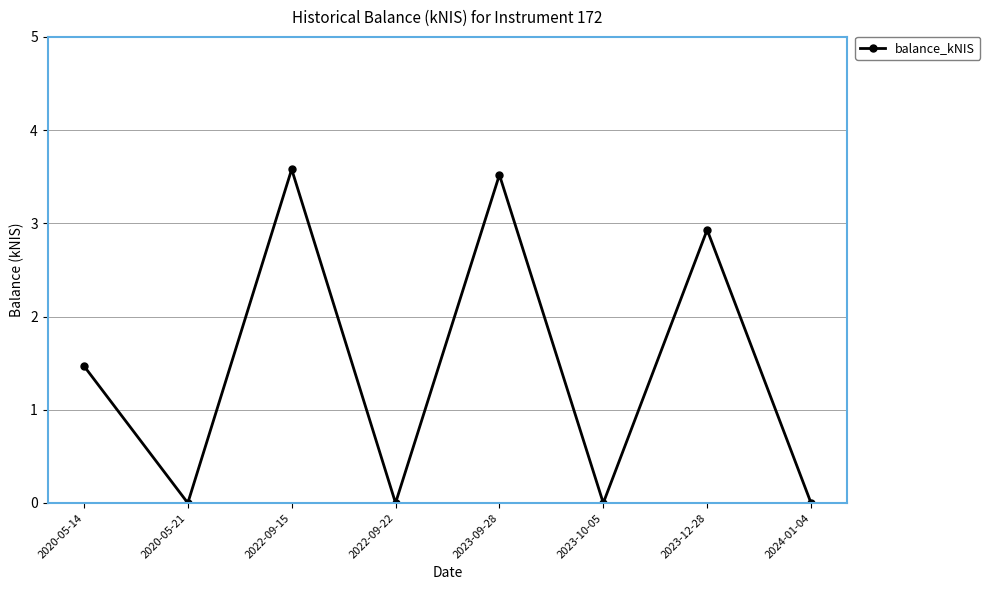

What is the difference between the maximum and second lowest values?

3.6